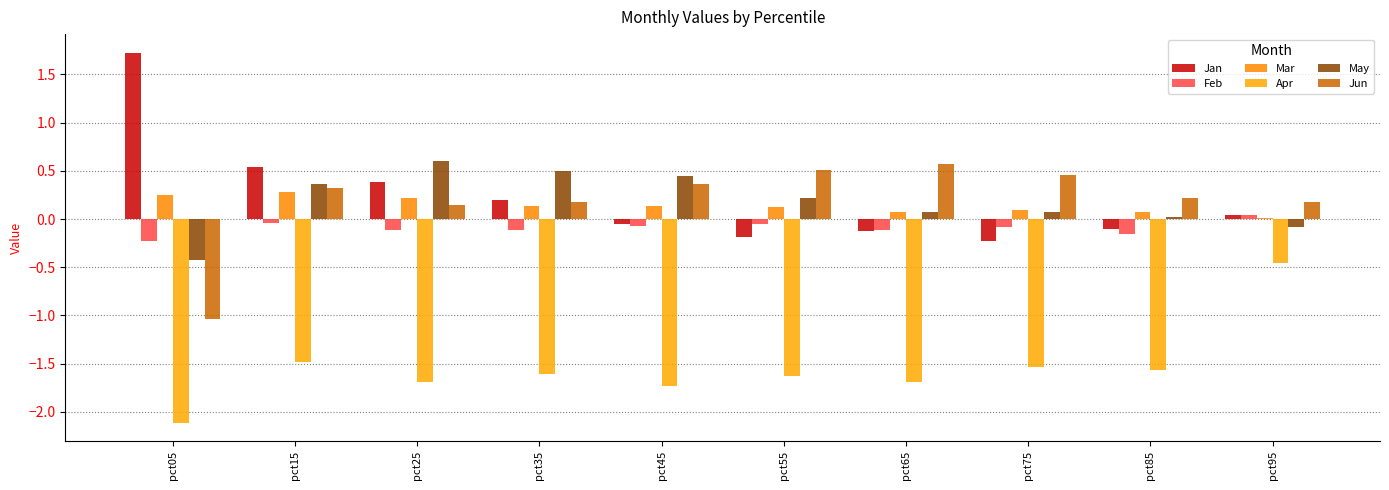

Reading left to right, extract all data points from this chart.

Jan: pct05=1.7	pct15=0.5	pct25=0.4	pct35=0.2	pct45=-0.0	pct55=-0.2	pct65=-0.1	pct75=-0.2	pct85=-0.1	pct95=0.0
Feb: pct05=-0.2	pct15=-0.0	pct25=-0.1	pct35=-0.1	pct45=-0.1	pct55=-0.1	pct65=-0.1	pct75=-0.1	pct85=-0.2	pct95=0.0
Mar: pct05=0.3	pct15=0.3	pct25=0.2	pct35=0.1	pct45=0.1	pct55=0.1	pct65=0.1	pct75=0.1	pct85=0.1	pct95=0.0
Apr: pct05=-2.1	pct15=-1.5	pct25=-1.7	pct35=-1.6	pct45=-1.7	pct55=-1.6	pct65=-1.7	pct75=-1.5	pct85=-1.6	pct95=-0.5
May: pct05=-0.4	pct15=0.4	pct25=0.6	pct35=0.5	pct45=0.4	pct55=0.2	pct65=0.1	pct75=0.1	pct85=0.0	pct95=-0.1
Jun: pct05=-1.0	pct15=0.3	pct25=0.1	pct35=0.2	pct45=0.4	pct55=0.5	pct65=0.6	pct75=0.5	pct85=0.2	pct95=0.2